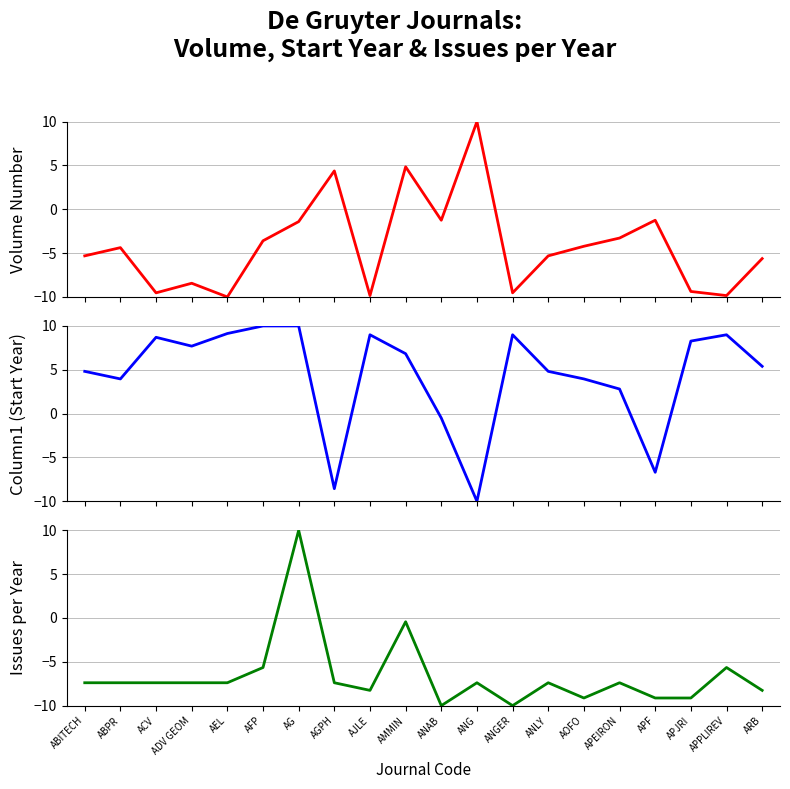

At how many categories does at least one series exceed -5?

20